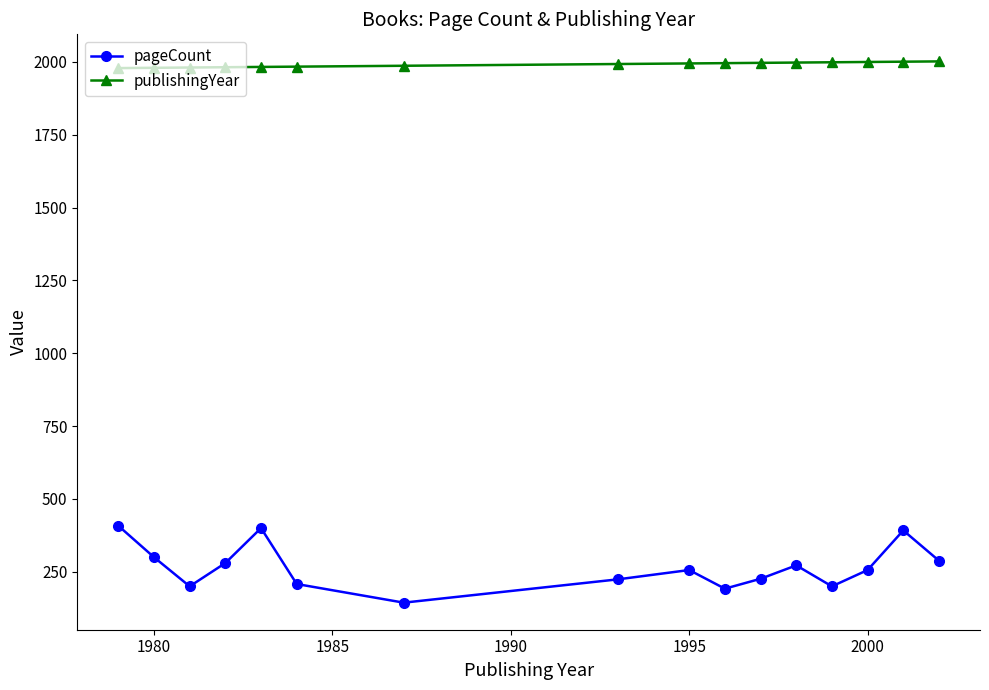

Which series has the largest range (max minus min)?

pageCount